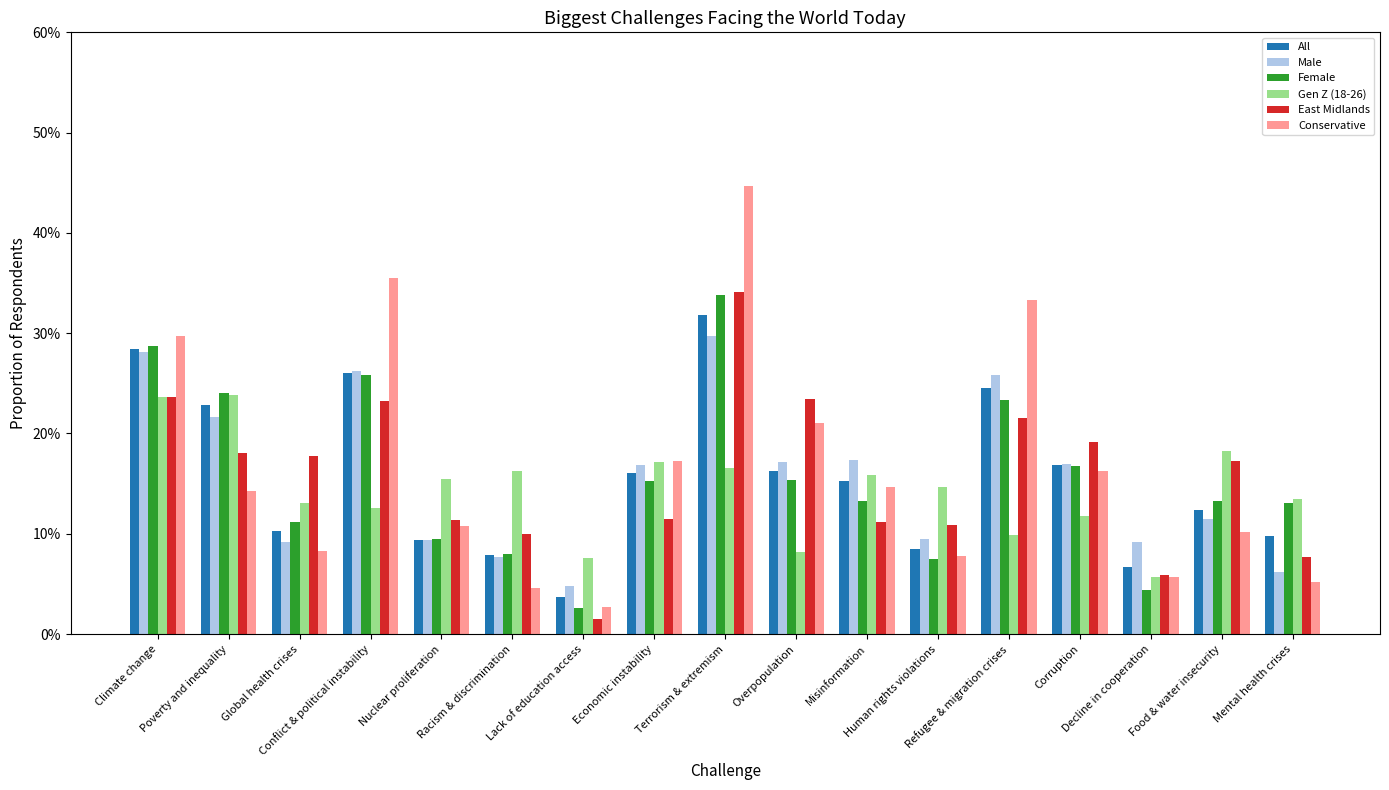

At which category is the sum across all series the highest?

Terrorism & extremism